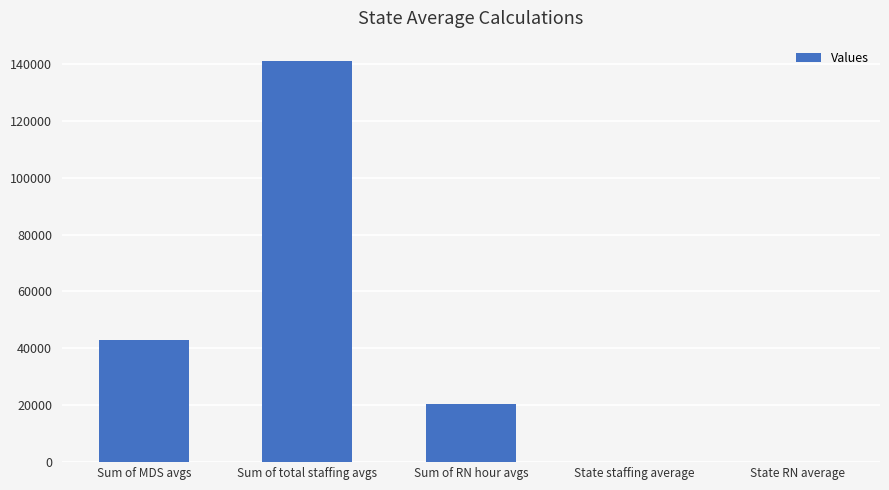

Where is the data nearest to the value 70541?

Sum of MDS avgs